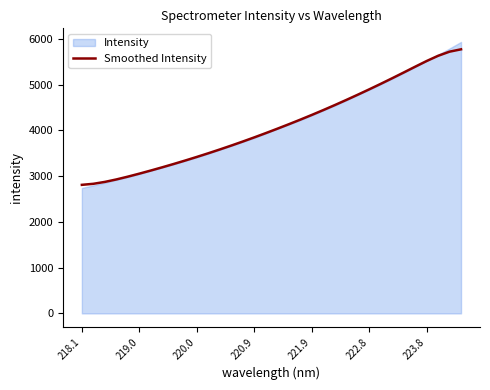

The Smoothed Intensity series shows 3849.0 at 220.9. True or false?

True